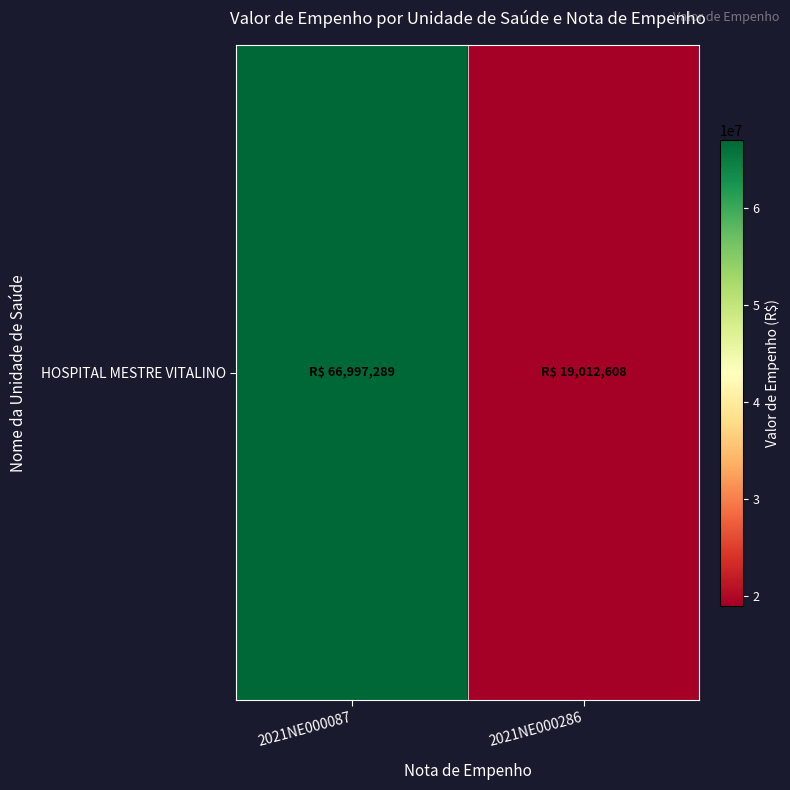

What is the difference between the values at 2021NE000286 and 2021NE000087?

47984681.1